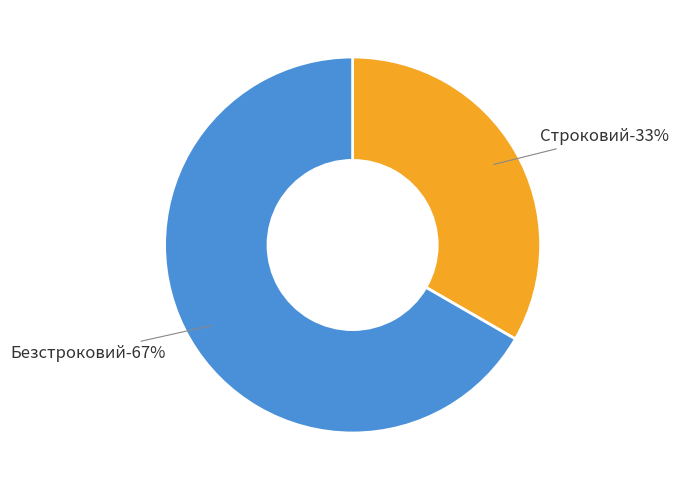

Is the sum of Строковий and Безстроковий greater than half?

Yes